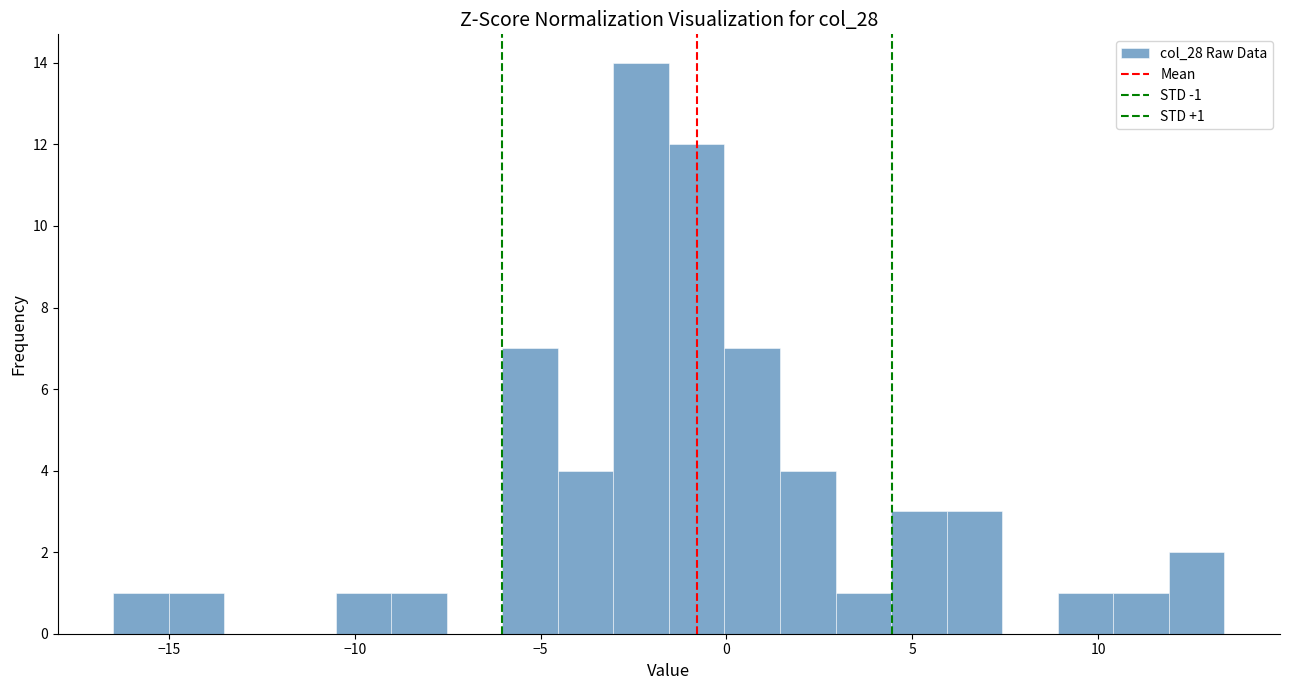

Around what value on the x-axis is the tallest bar? Give the approximate position of its centre, as read against the axis.

-2.5